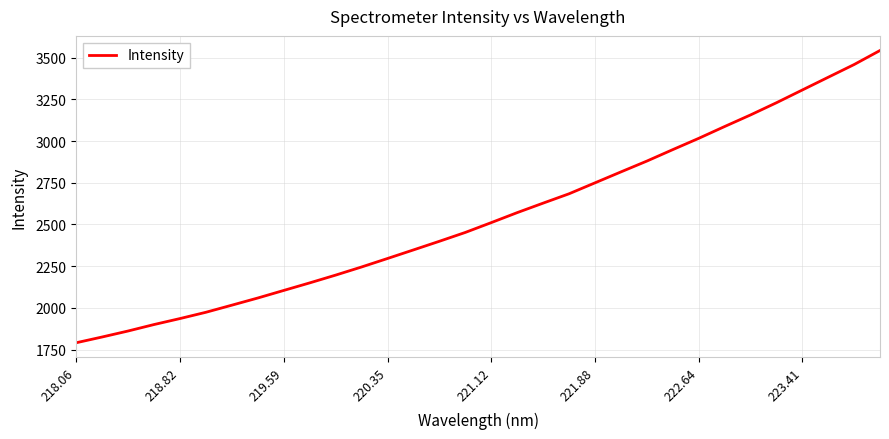

What is the maximum value shown in the chart?

3542.8